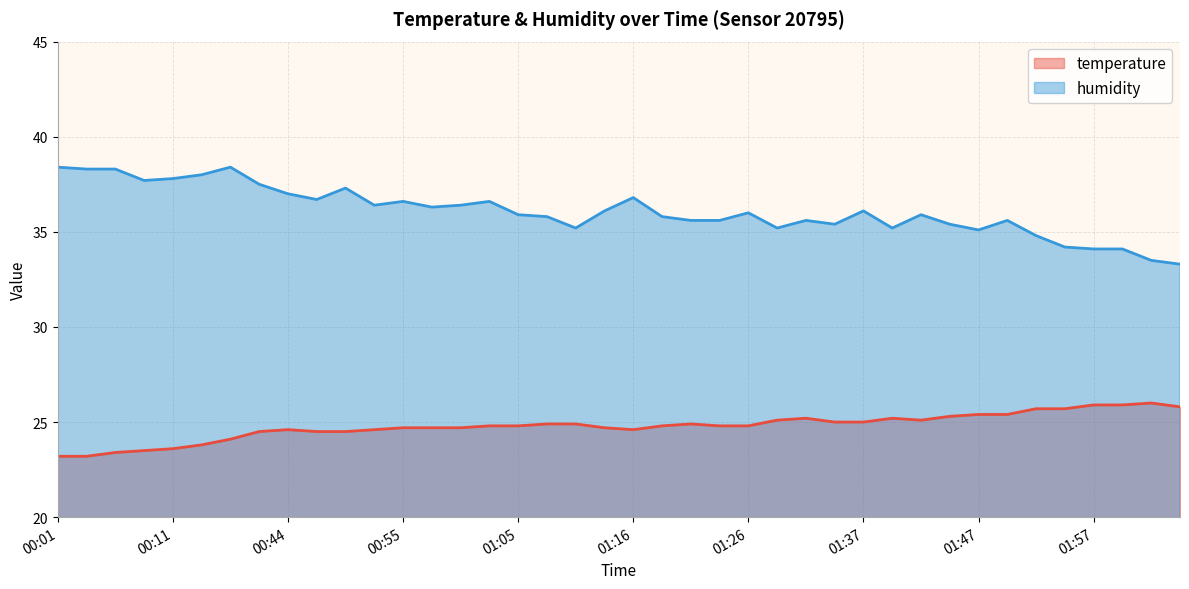

Which series has the largest range (max minus min)?

humidity